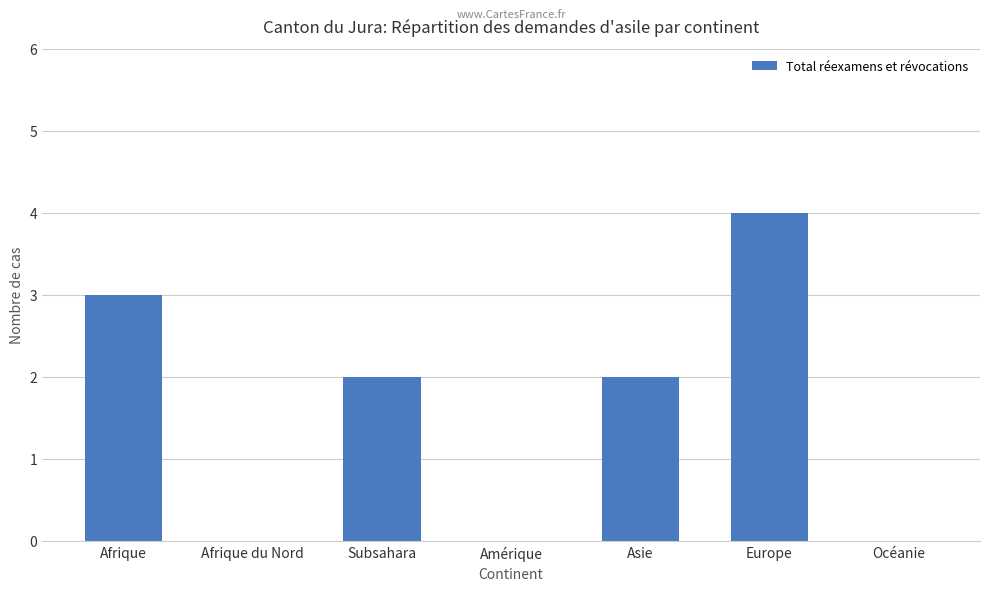

What is the change in value from Asie to Océanie?

-2